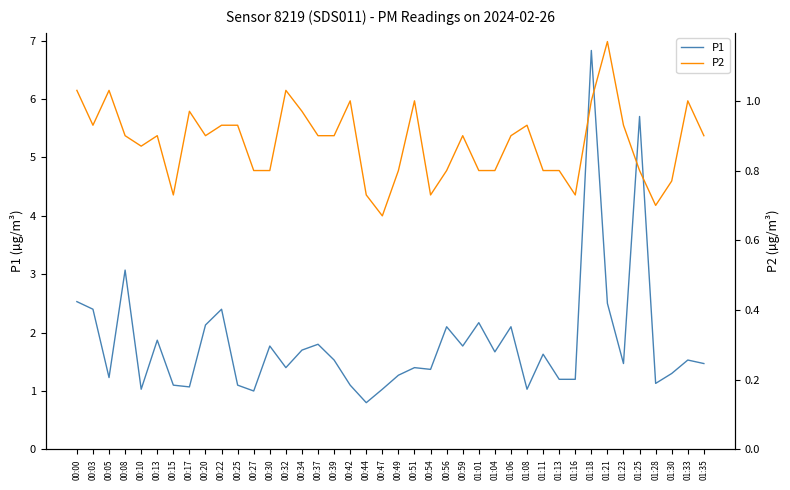

What position from the left is 00:59?

25